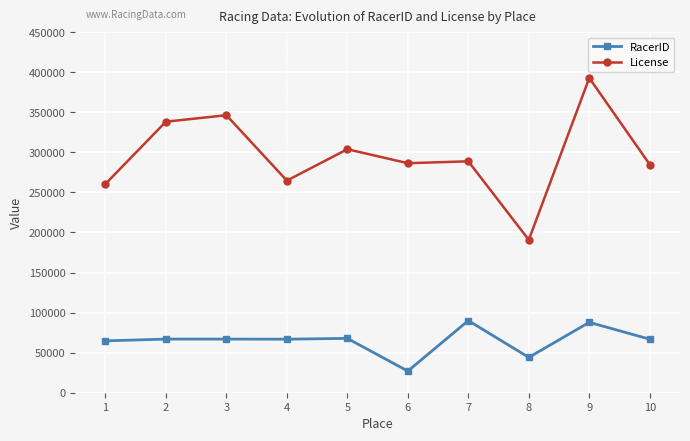

True or false: RacerID has more than 1 points higher than both neighbors.

True